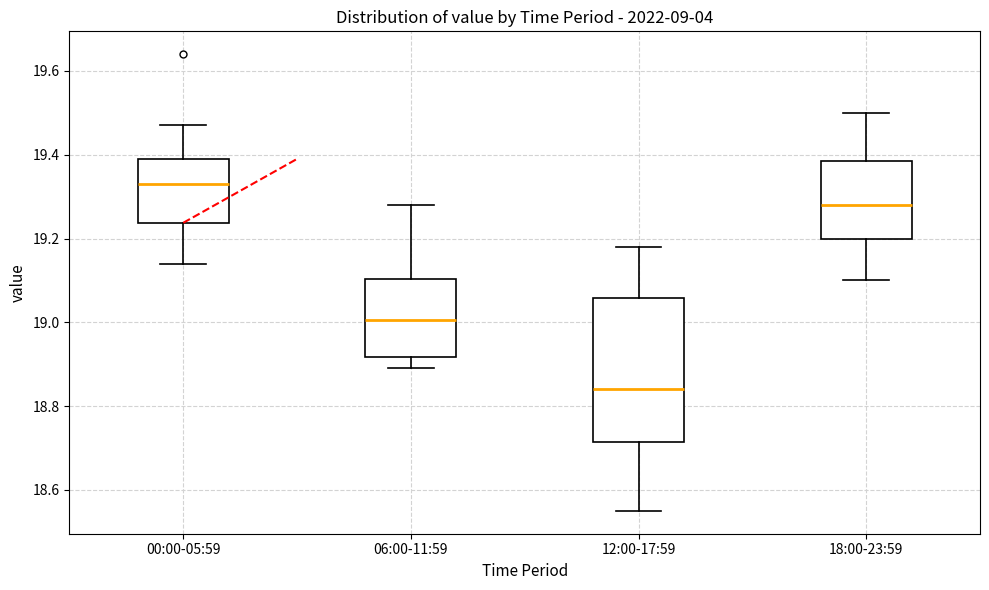

Reading left to right, transcribe this box plot: for each box, give where its median line is, the range the box spans, and where its two whiskers end, as read against the y-axis. The values are not printed on the chart, so give them approximately, as read against the axis.

00:00-05:59: median 19.34, box 19.24 to 19.40, whiskers 19.14 to 19.48
06:00-11:59: median 19.00, box 18.92 to 19.10, whiskers 18.90 to 19.28
12:00-17:59: median 18.84, box 18.72 to 19.06, whiskers 18.56 to 19.18
18:00-23:59: median 19.28, box 19.20 to 19.38, whiskers 19.10 to 19.50